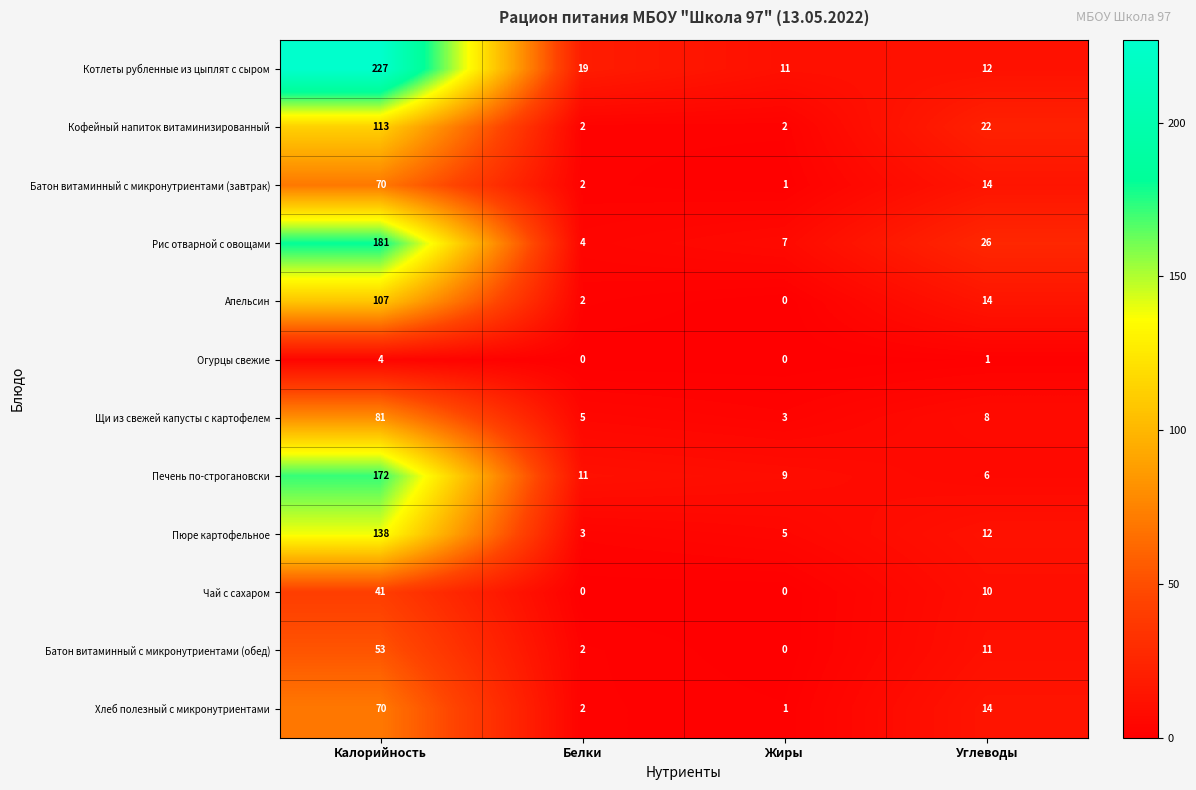

What is the greatest value displayed?

227